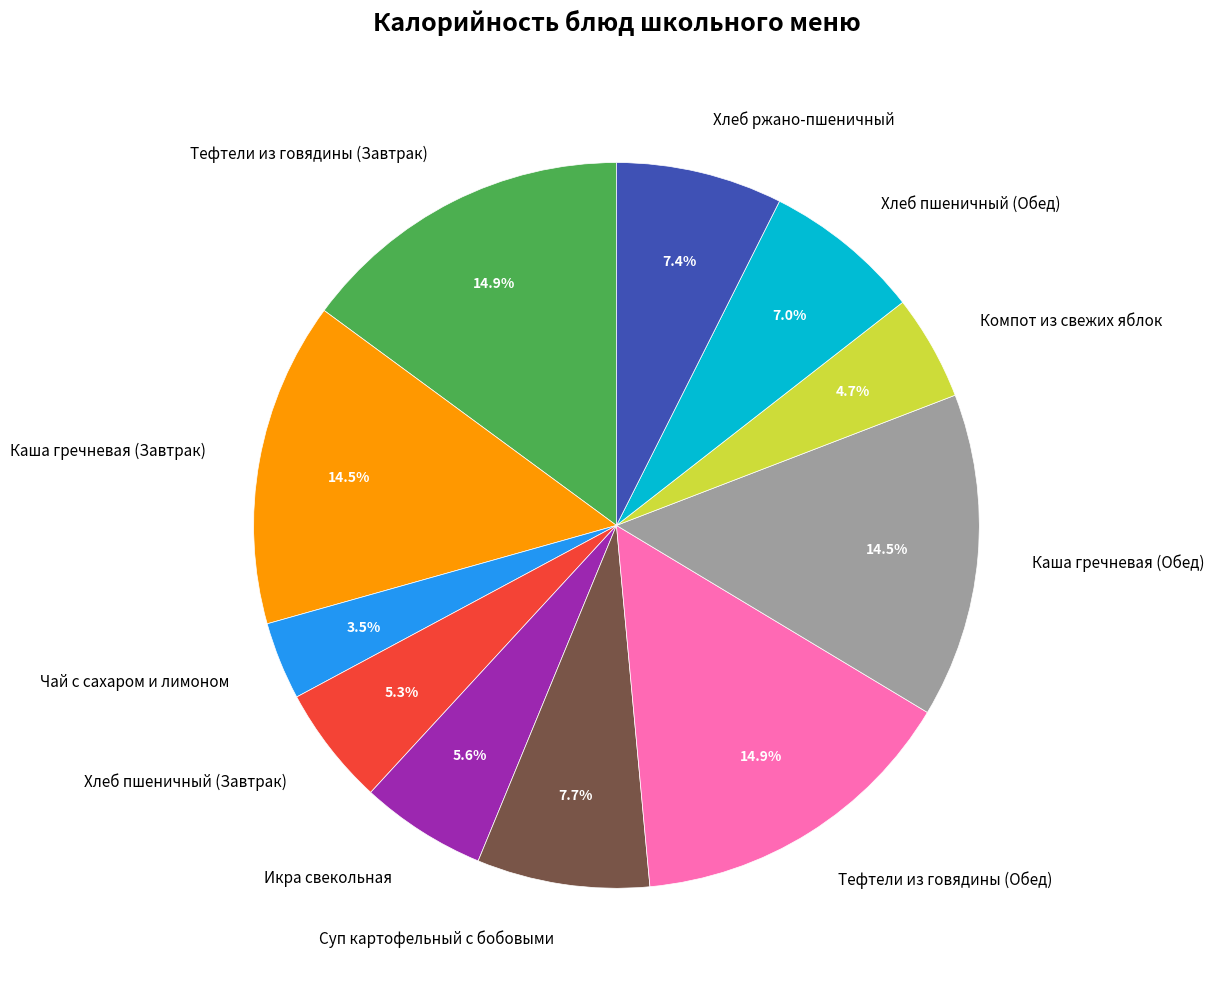

To the nearest percent, what is the difference between the largest and smallest slice percentages?

11%